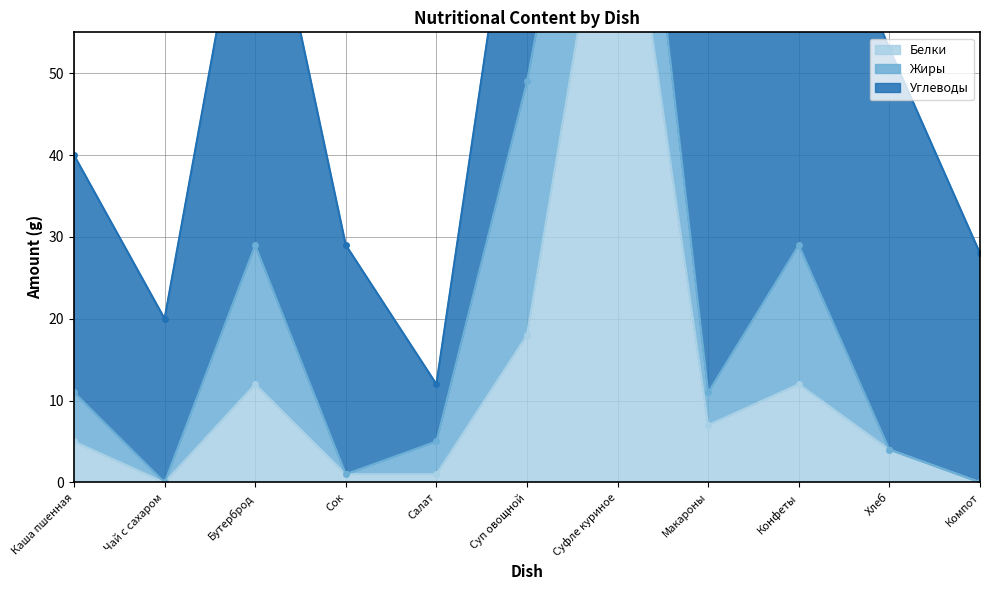

At which category does Жиры reach its first local peak?

Бутерброд